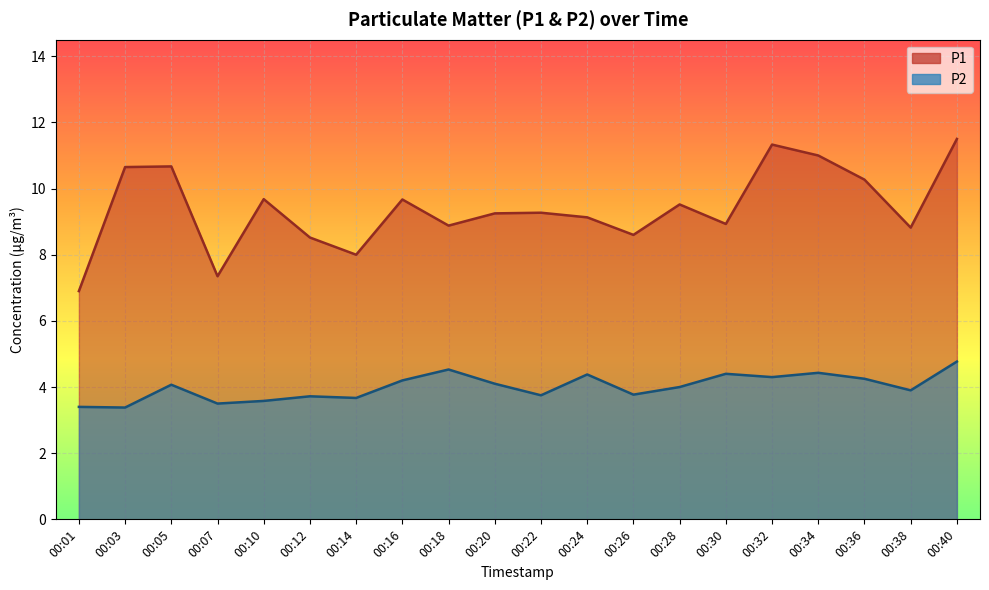

At which label does P2 reach its minimum?

00:03